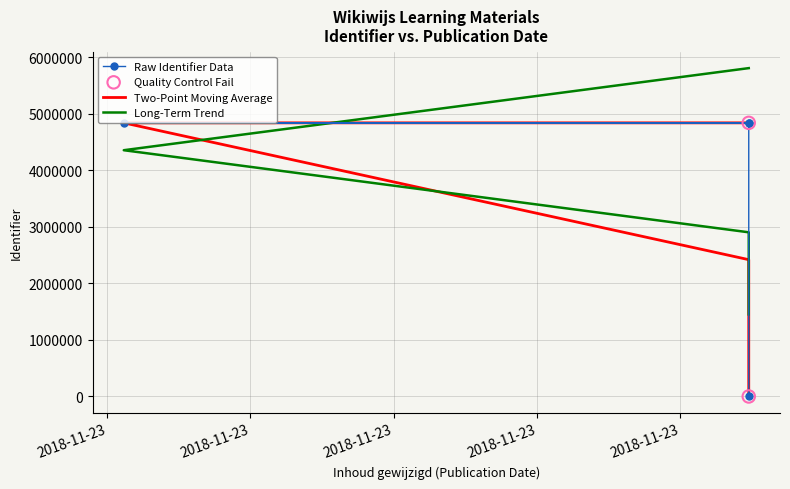

What is the change in value from 2018-11-23 10:32:23 to 2018-11-23 10:32:23?

+4837178